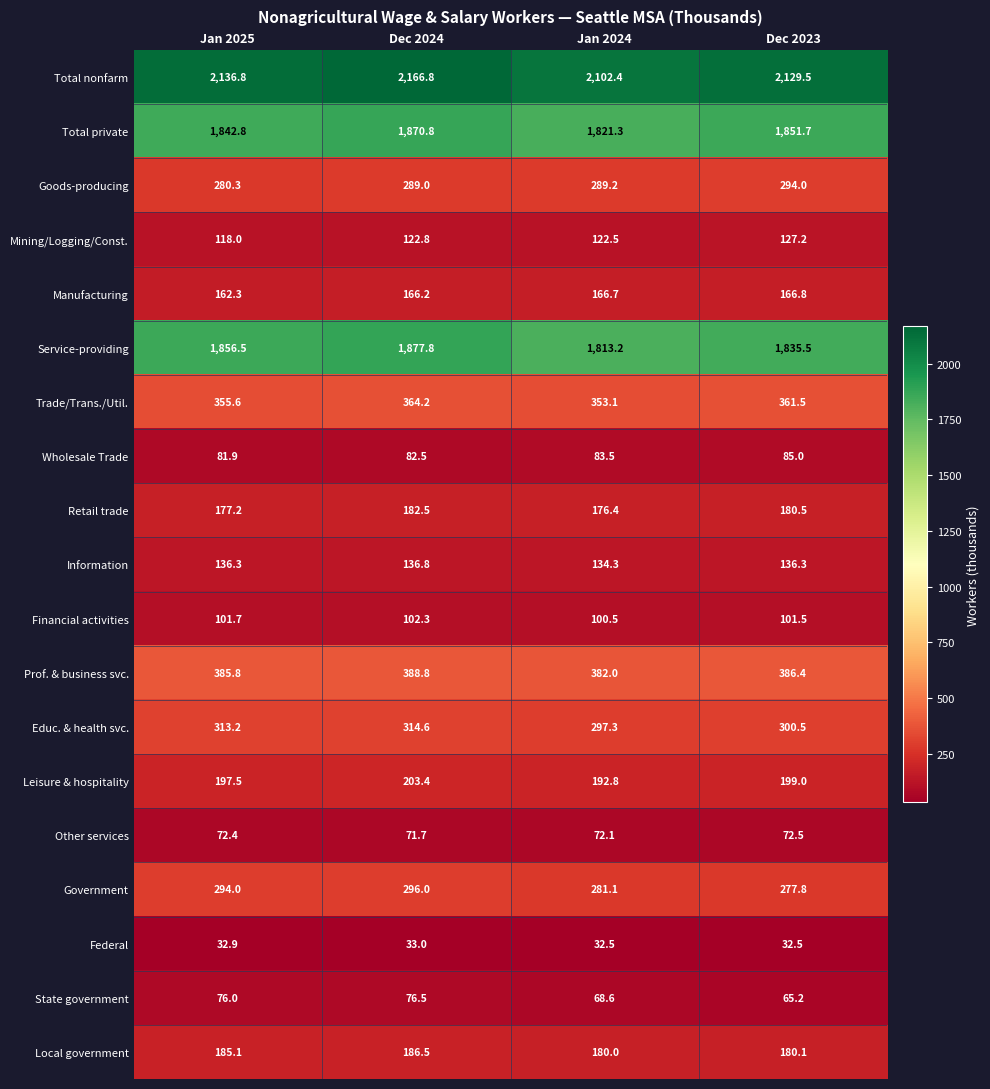

What is the sum of all Local government values?

731.7